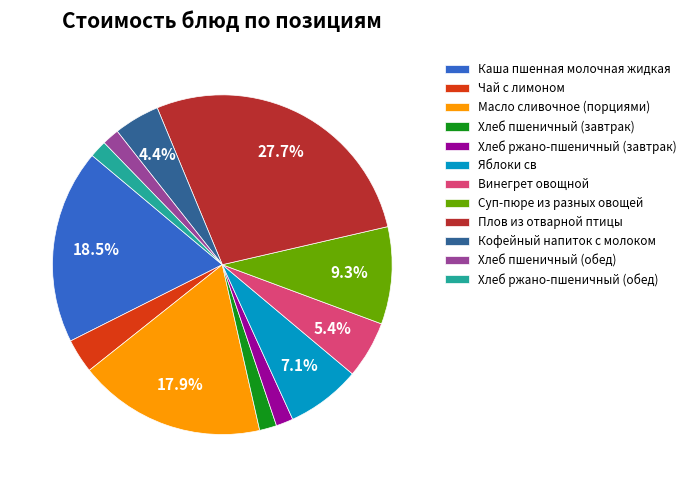

Which slice is the largest?

Плов из отварной птицы